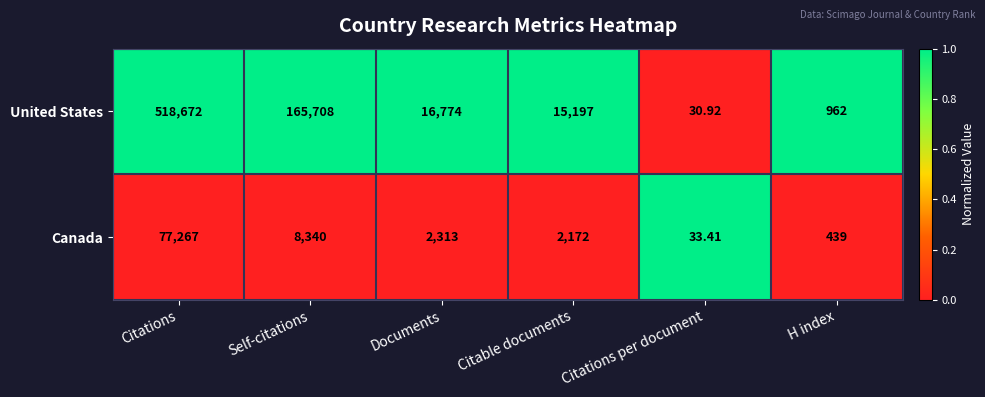

List the series in order of their overall mean, highest first.

United States, Canada